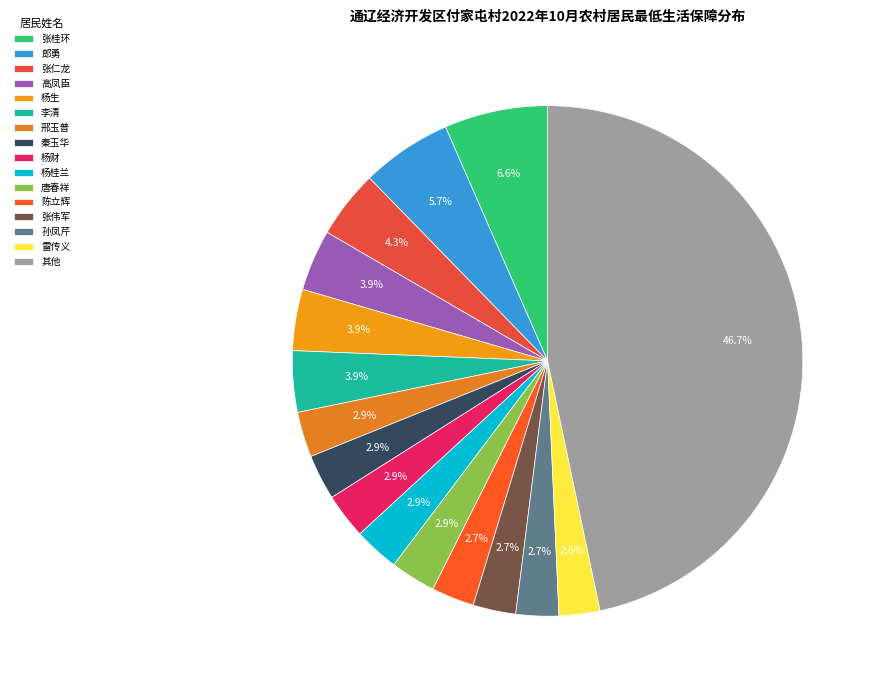

How many segments does this pie chart have?

16